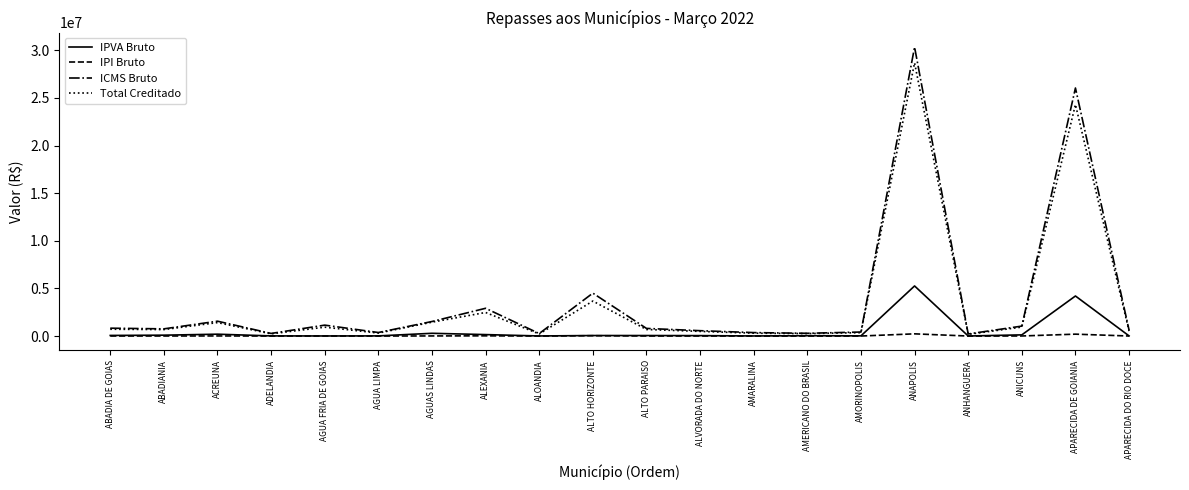

At which category is the sum across all series the highest?

ANAPOLIS